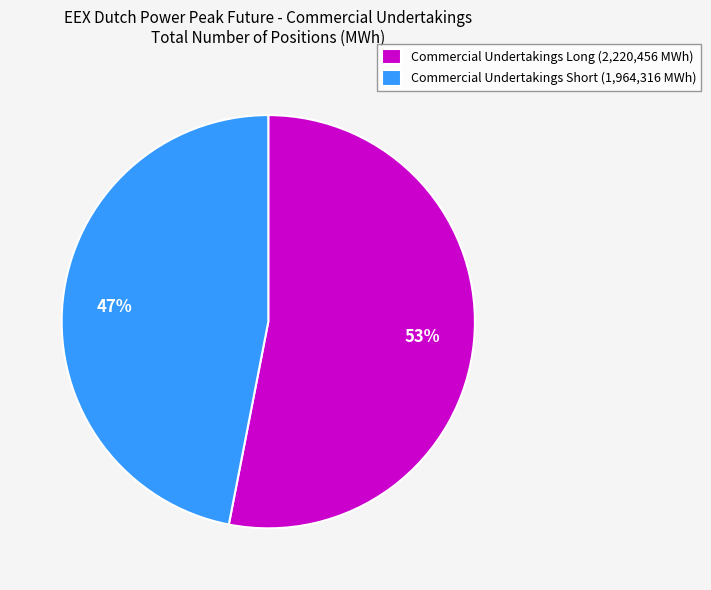

Is the sum of Commercial Undertakings Short (1,964,316 MWh) and Commercial Undertakings Long (2,220,456 MWh) greater than half?

Yes